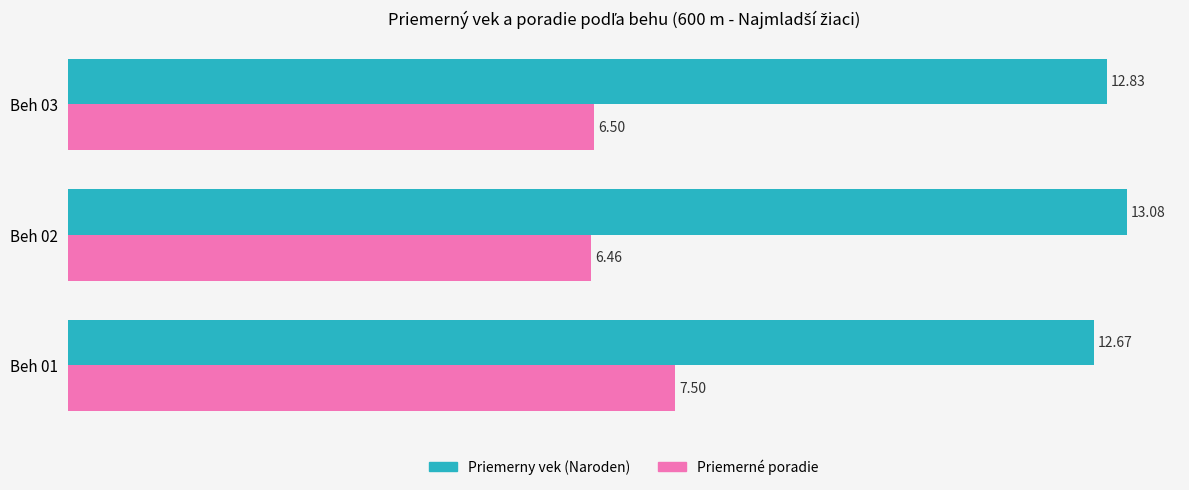

Rank the series by their average value, from lowest to highest.

Priemerné poradie, Priemerny vek (Naroden)